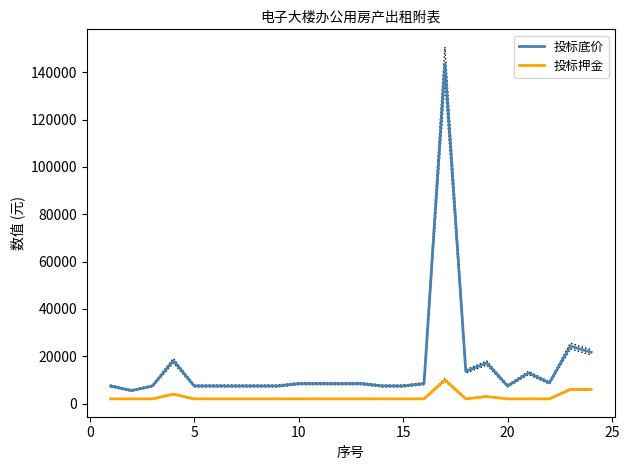

True or false: 投标底价 and 投标押金 cross at least once.

False